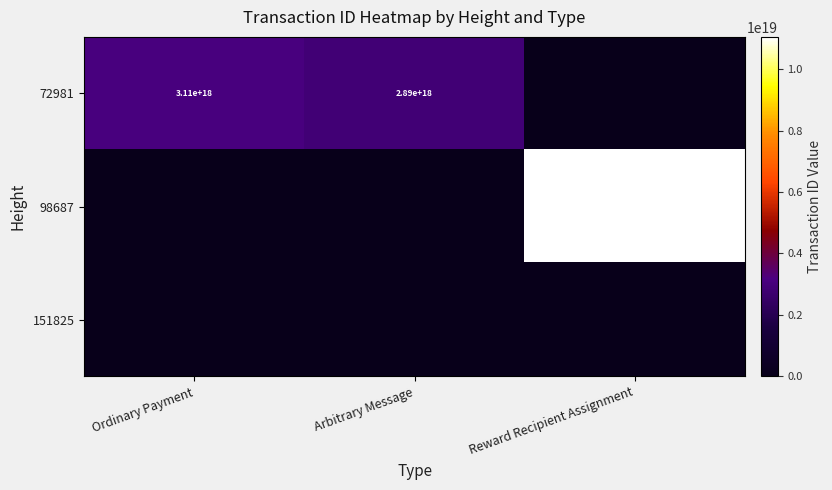

The value of 72981 at Arbitrary Message is 626411865881089664. True or false?

False